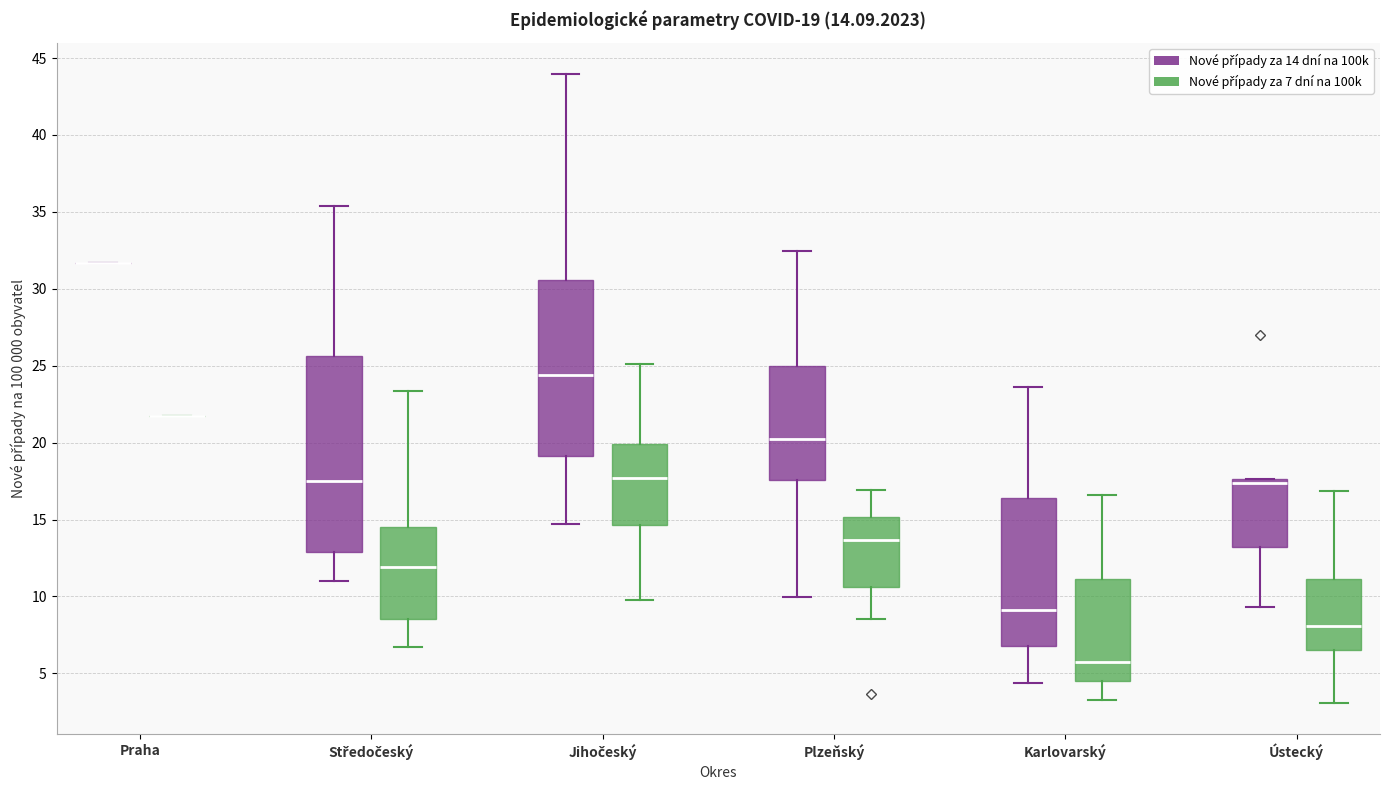

Comparing the boxes themselves (not the whiskers), which one is the tallest?

Středočeský (Nové případy za 14 dní na 100k)